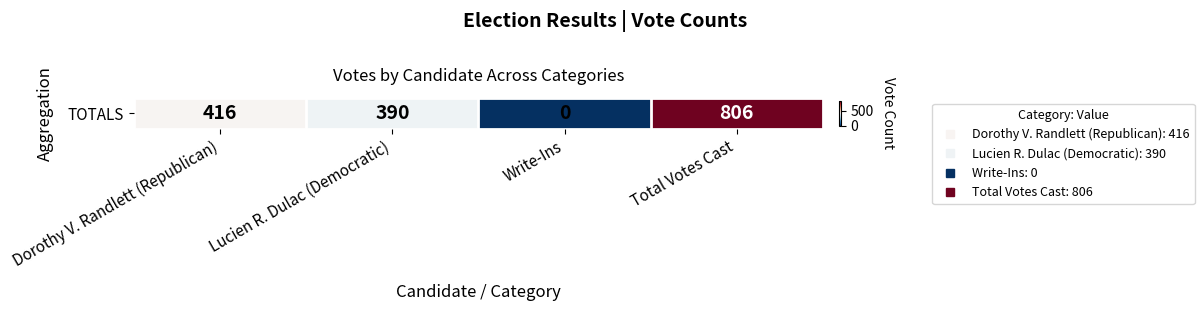

What is the difference between the second highest and second lowest values?

26